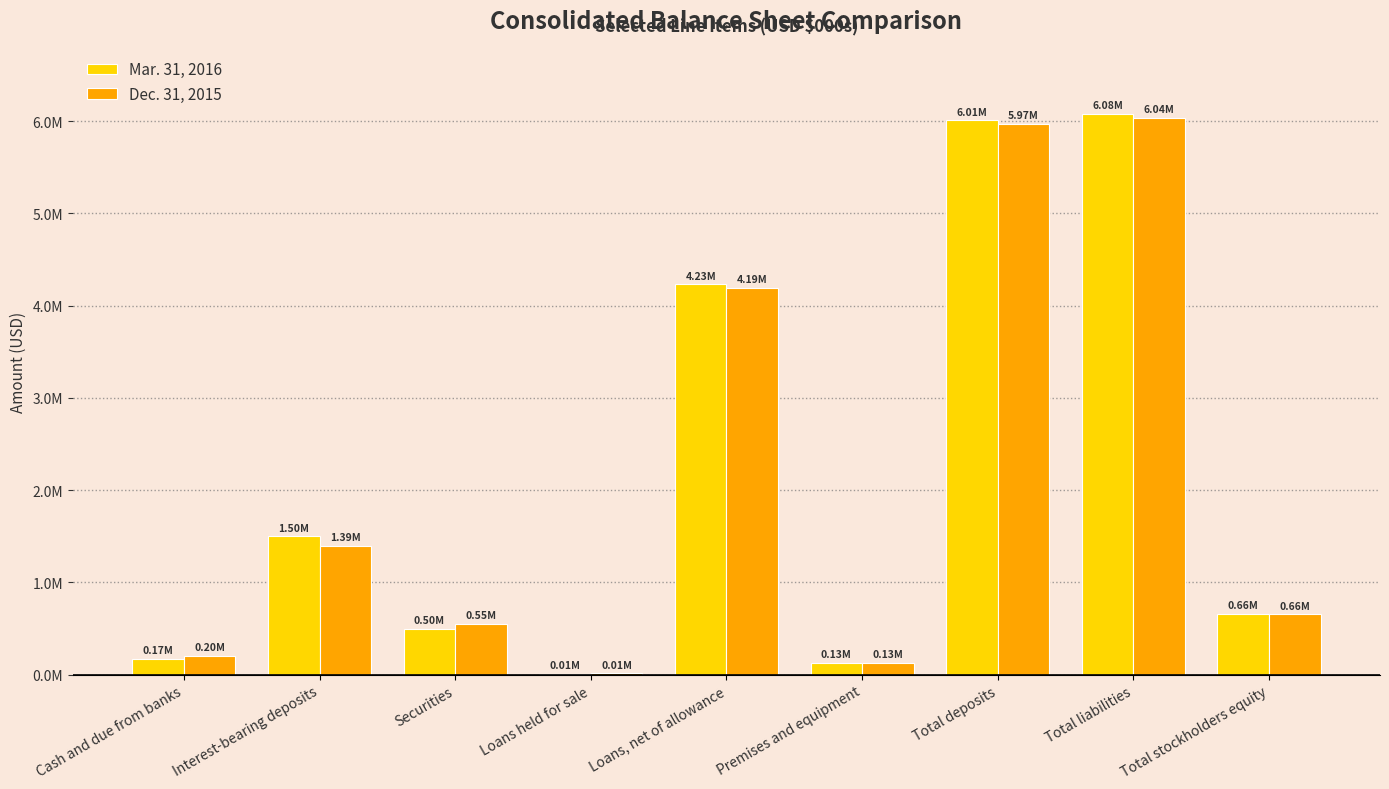

What are all the series names shown in the legend?

Mar. 31, 2016, Dec. 31, 2015